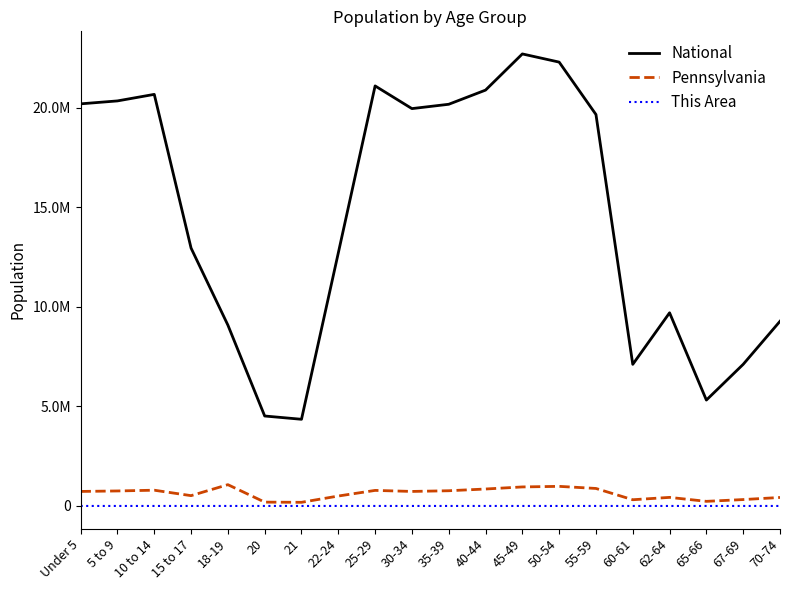

What is the average value of the This Area series?

32